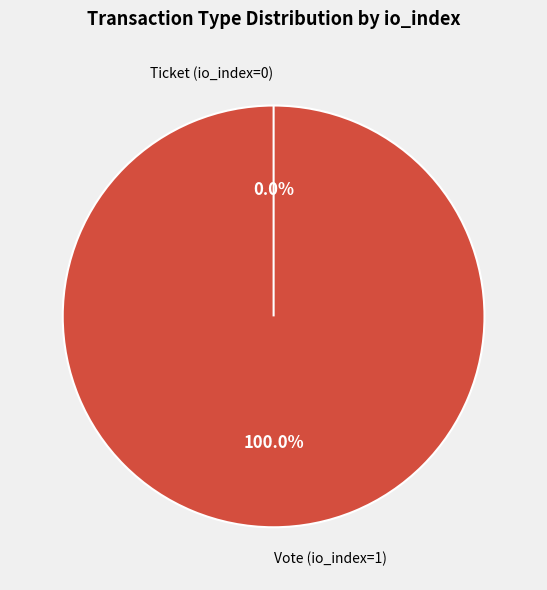

Is there a majority slice in this chart?

Yes